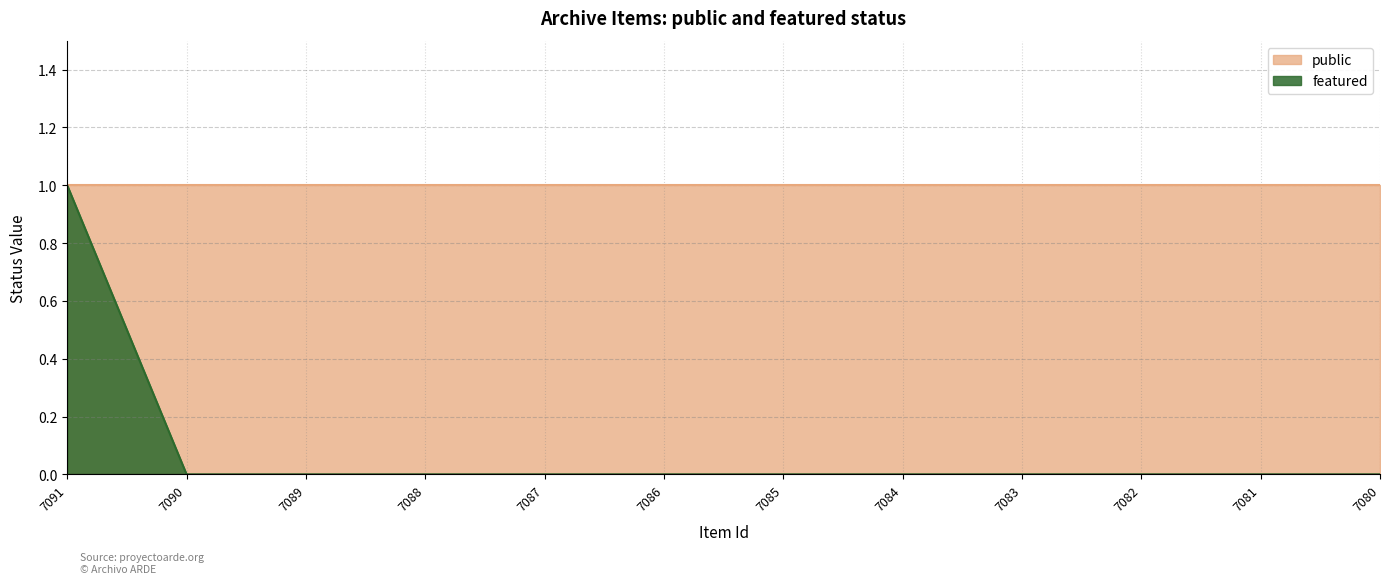

Rank the categories by value from lowest to highest.

7090, 7089, 7088, 7087, 7086, 7085, 7084, 7083, 7082, 7081, 7080, 7091